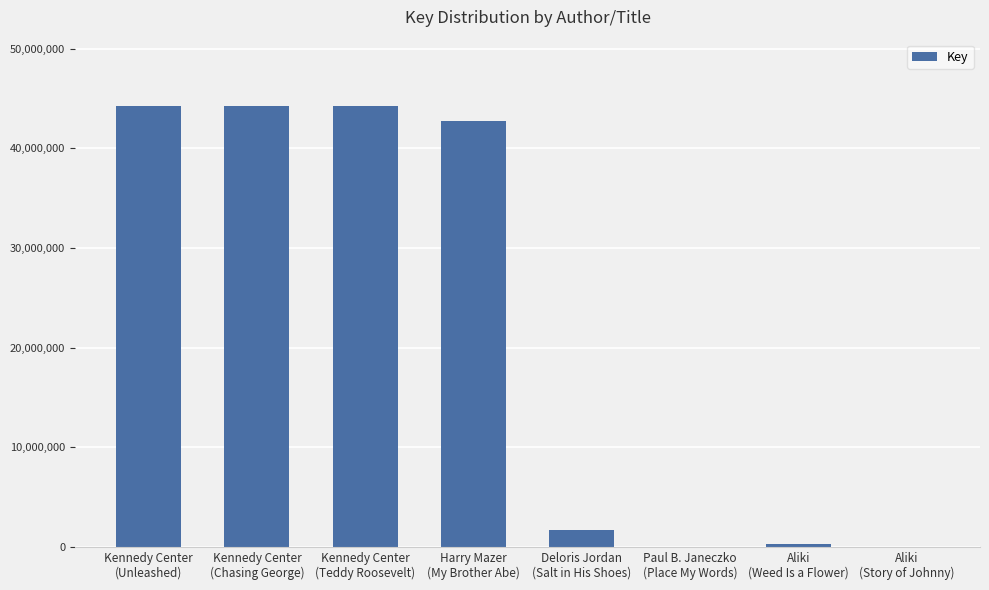

What is the sum of all values?

177463098